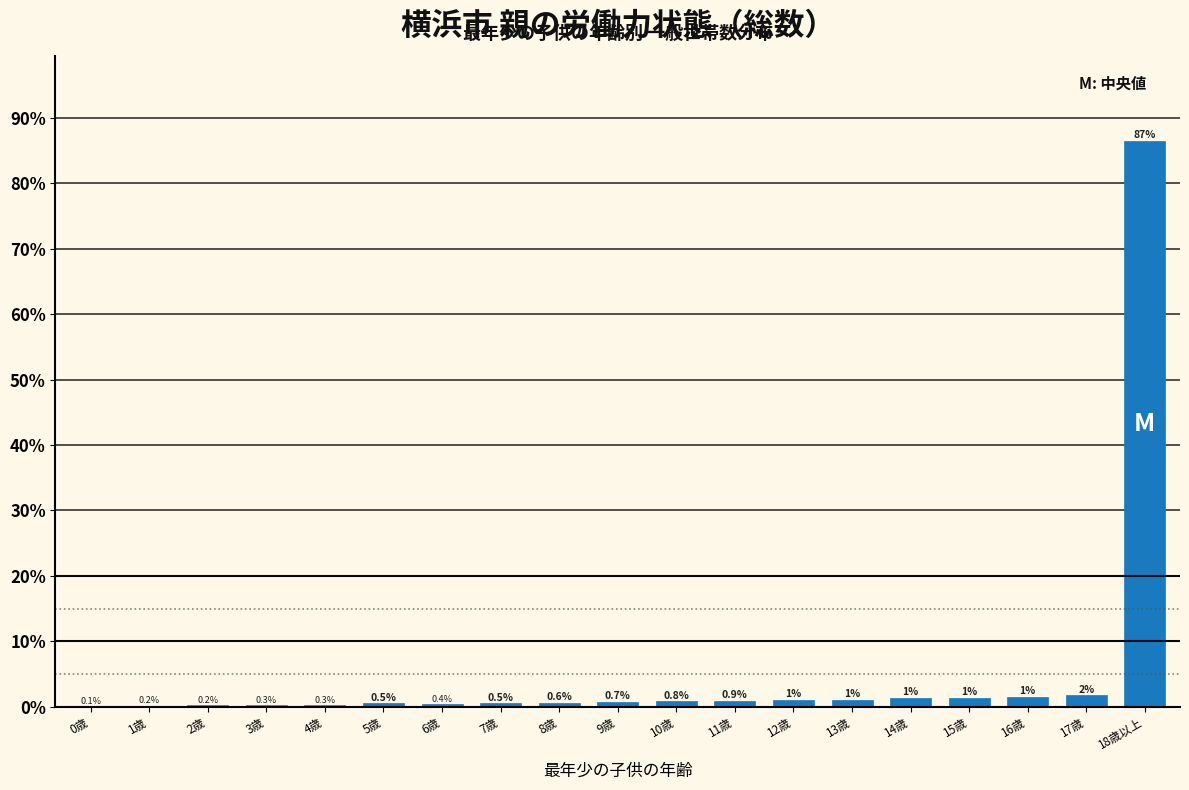

Where is the data nearest to the value 43?

17歳